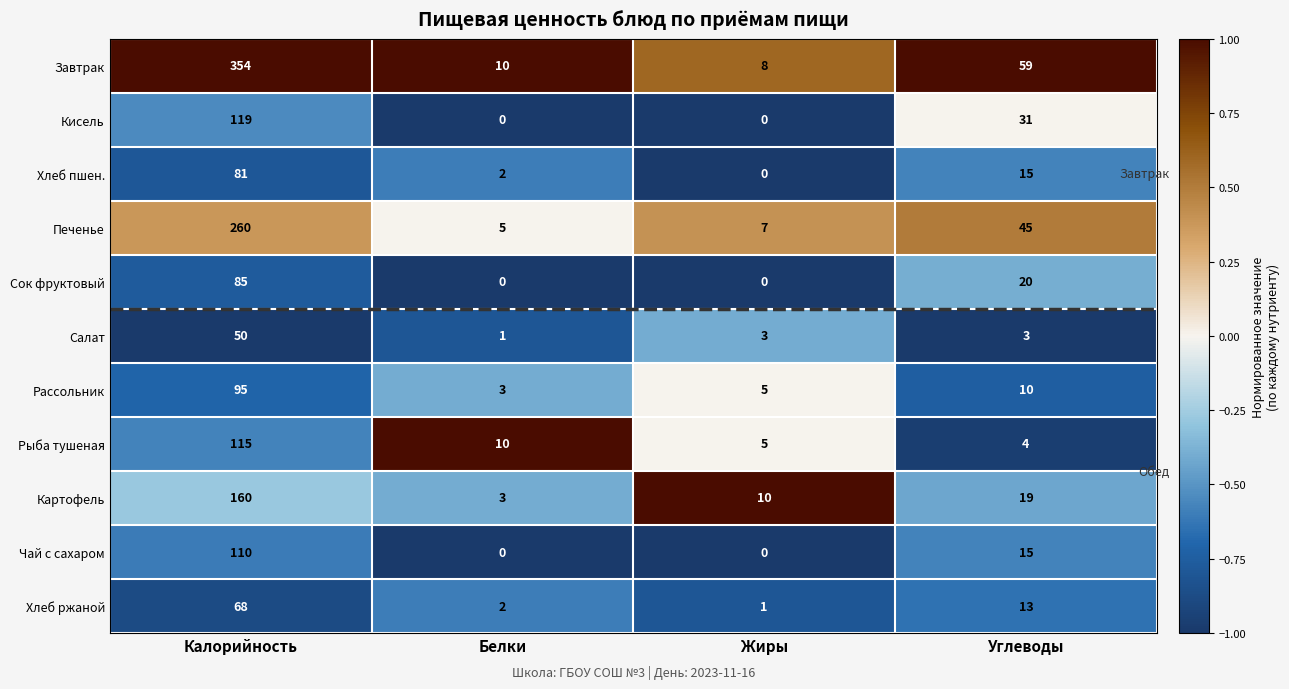

True or false: Кисель has a value of -66 at Жиры.

False